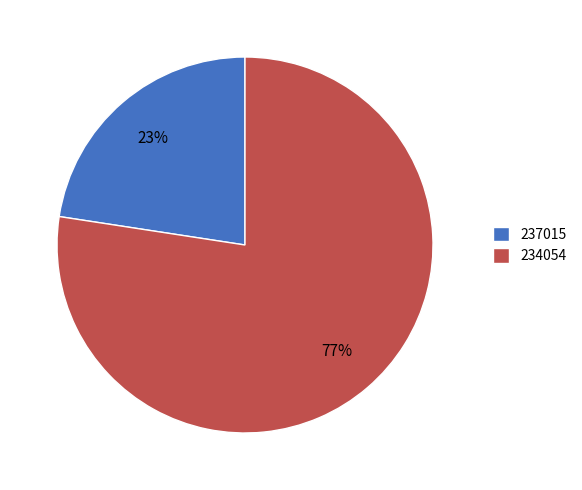

Count the number of slices in the pie.

2